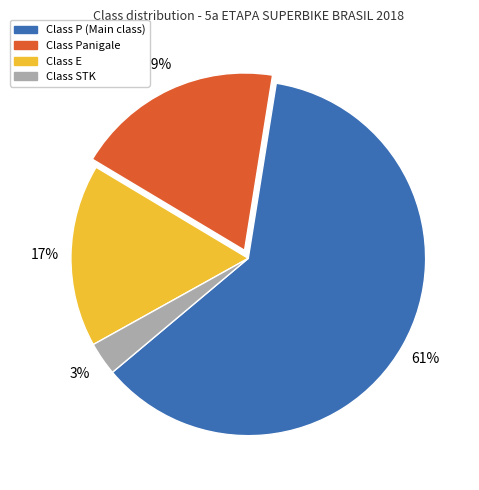

Is there a majority slice in this chart?

Yes